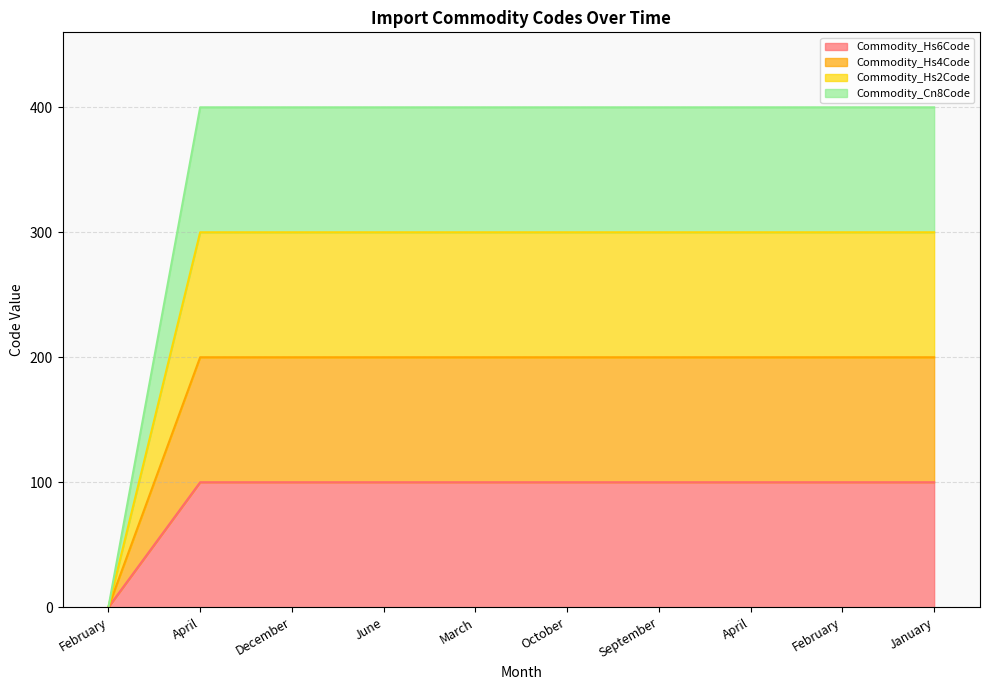

Rank the series by their average value, from lowest to highest.

Commodity_Hs6Code, Commodity_Hs2Code, Commodity_Hs4Code, Commodity_Cn8Code